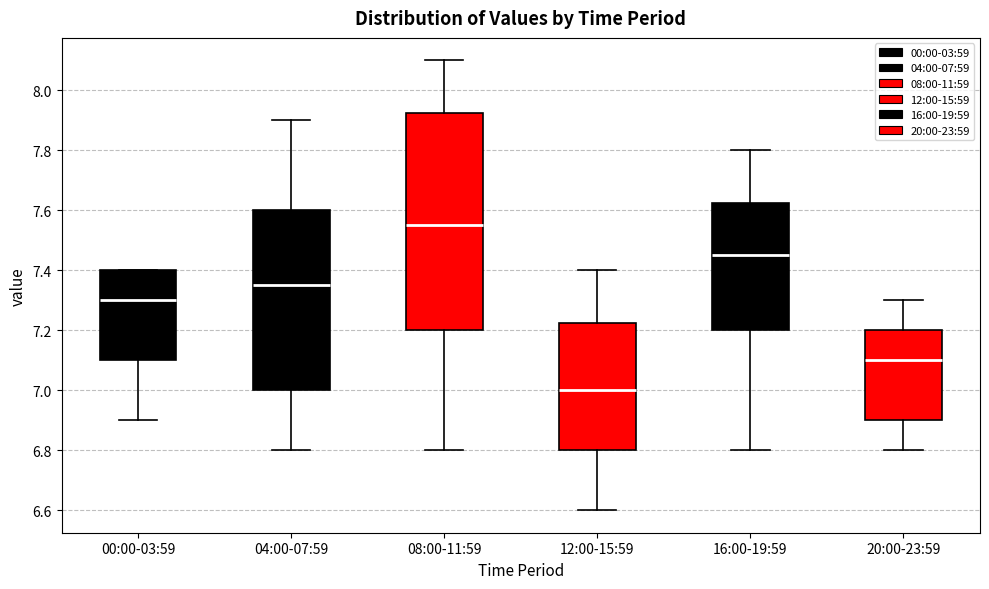

Where does the upper whisker of the box for 04:00-07:59 end on the y-axis? The values are not printed on the chart, so give them approximately, as read against the axis.

7.90